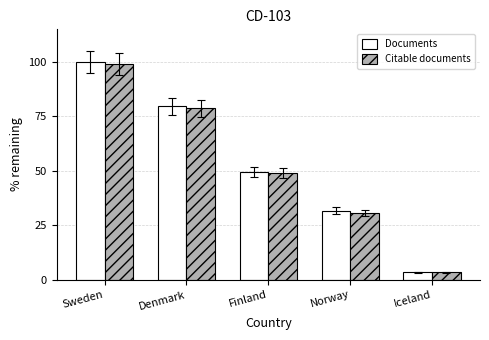

What are all the series names shown in the legend?

Documents, Citable documents